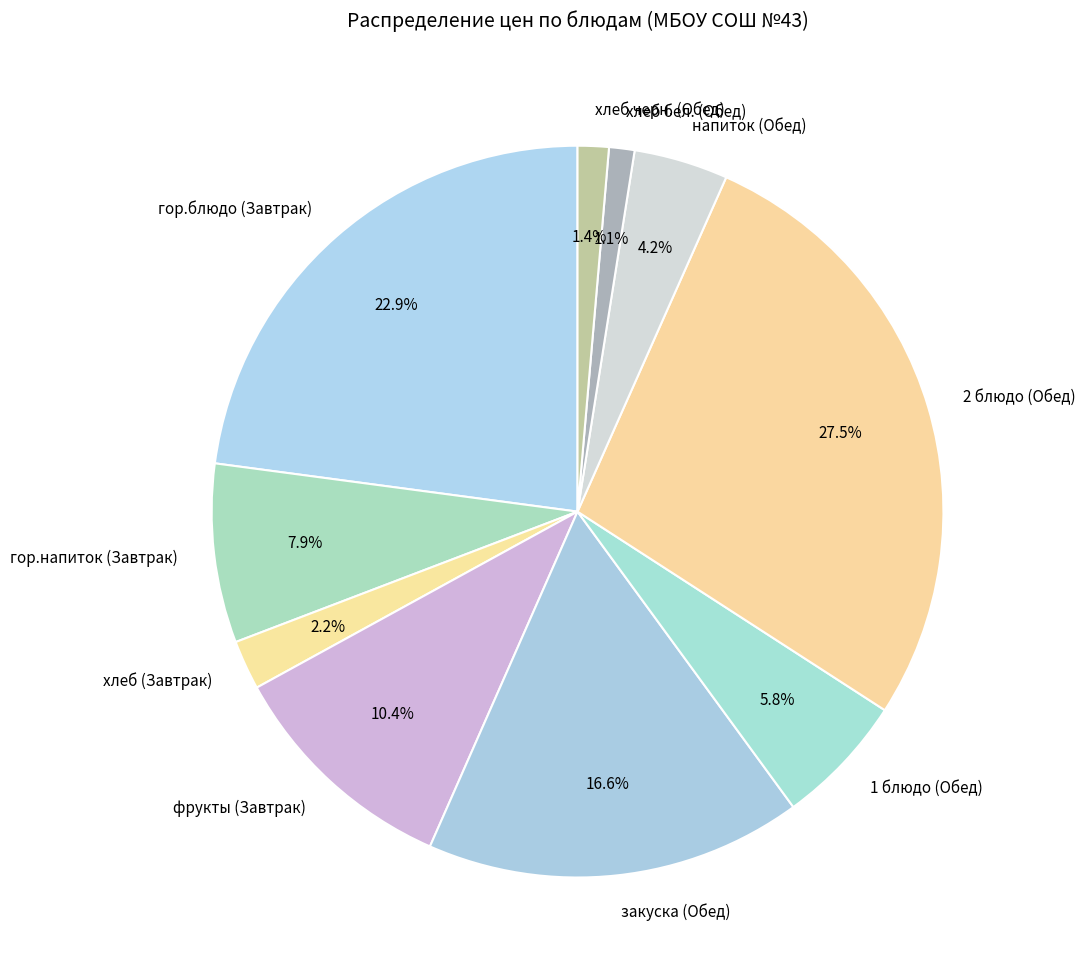

What portion of the pie excludes закуска (Обед)?

83.4%